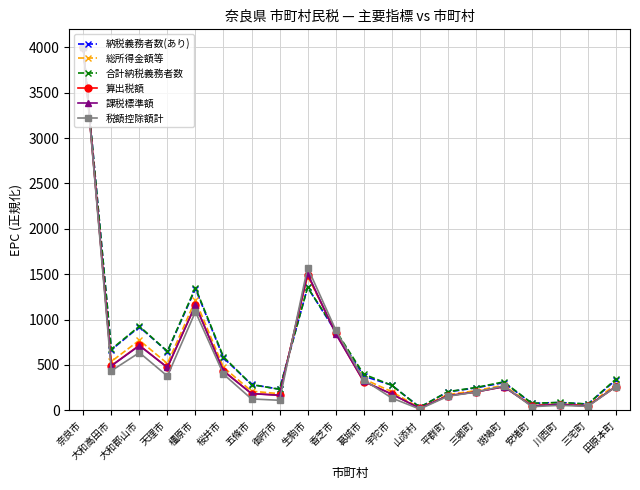

Which series ends up on top after the final intersection of 税額控除額計 and 合計納税義務者数?

合計納税義務者数